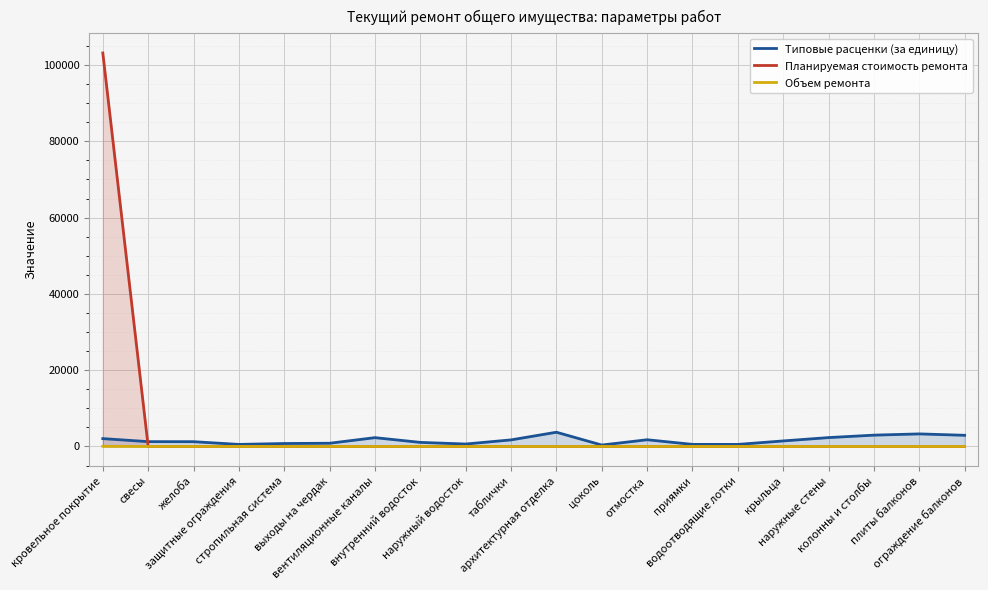

True or false: Планируемая стоимость ремонта has a value of -46195.1 at таблички.

False